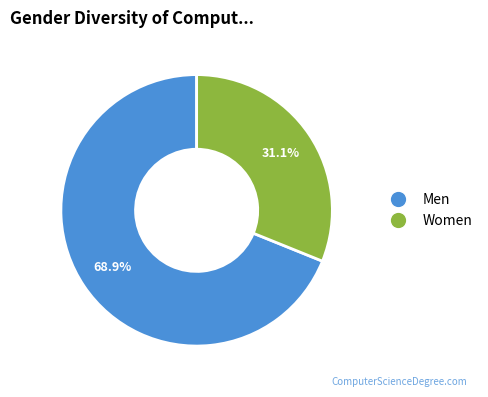

Is there a majority slice in this chart?

Yes